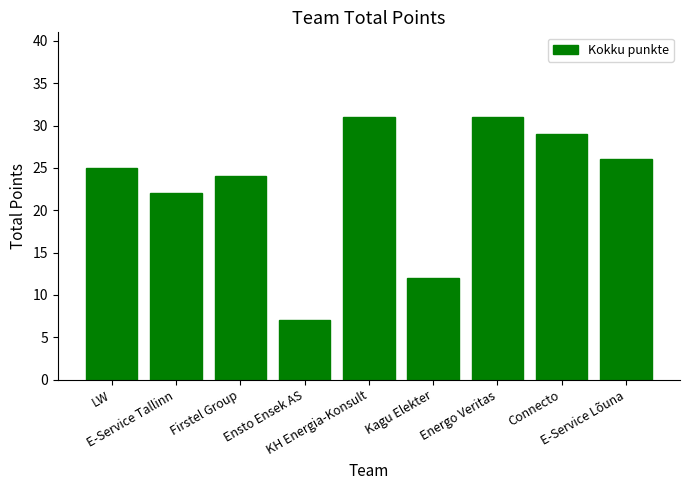

What is the maximum value shown in the chart?

31